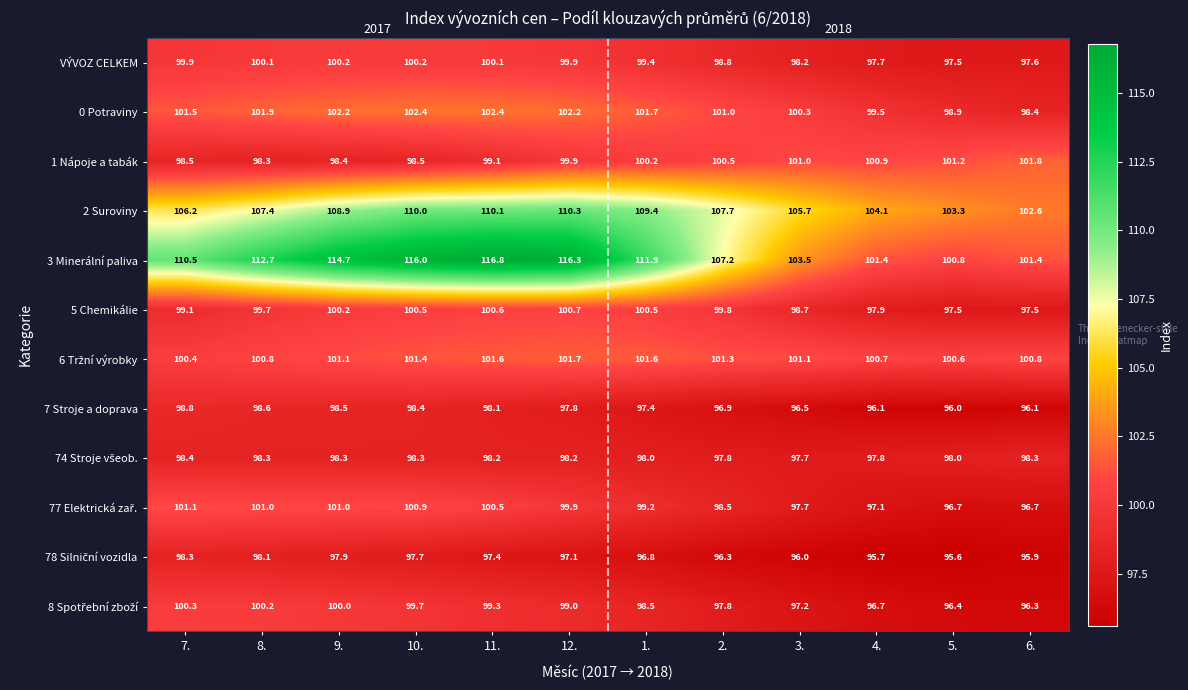

What is the total value across all series at 9.?

1221.4